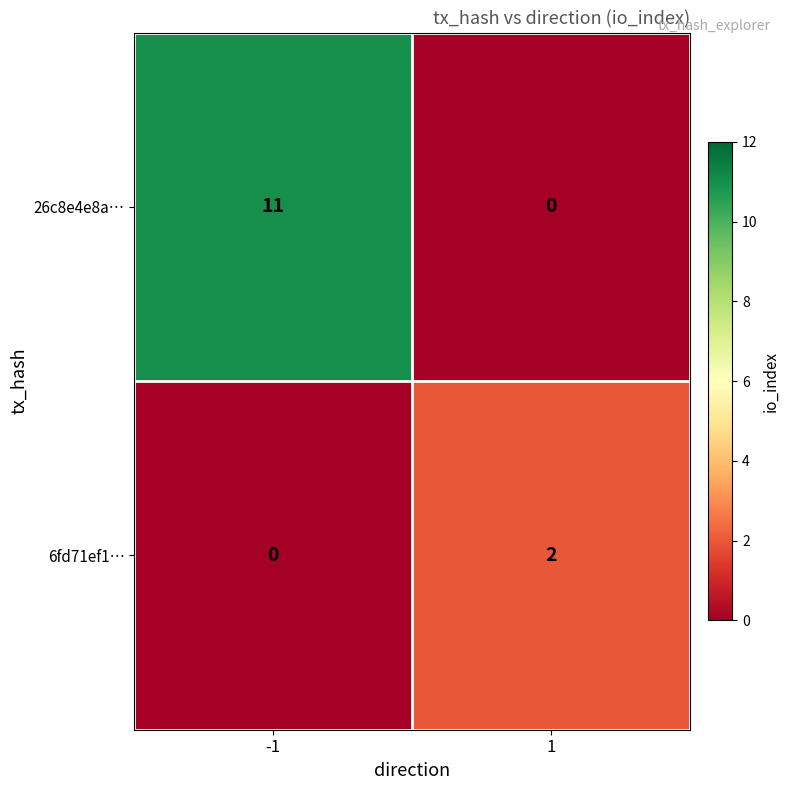

What is the spread (max minus min) of values at -1?

11